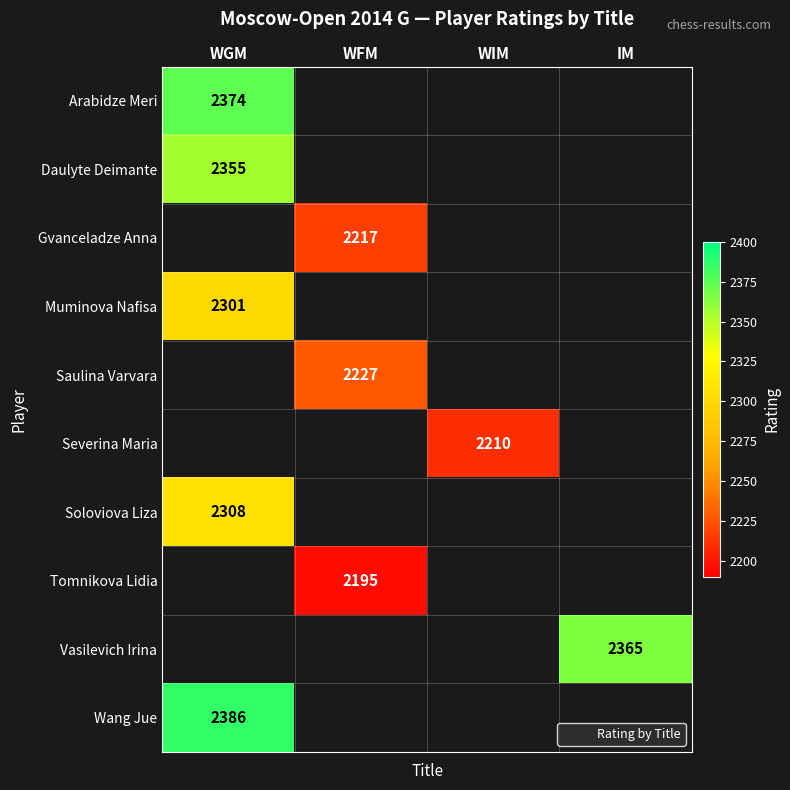

The Vasilevich Irina series shows 1006.6 at IM. True or false?

False